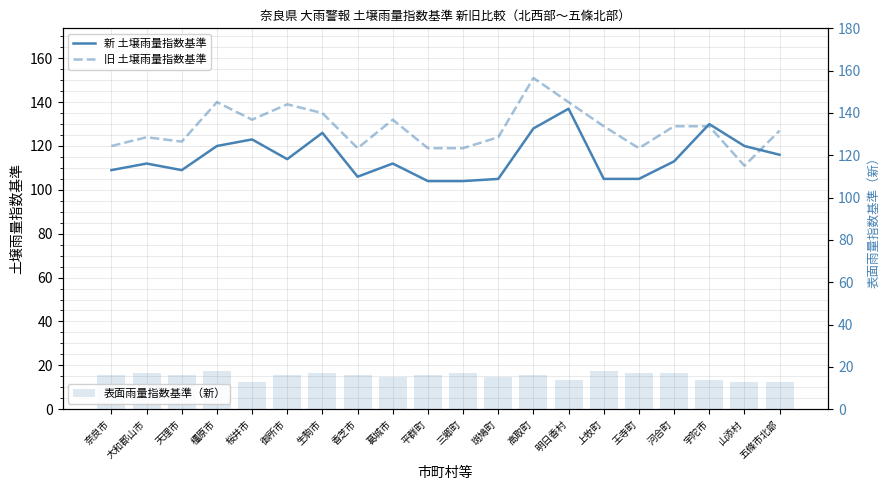

How many groups of bars are there?

20